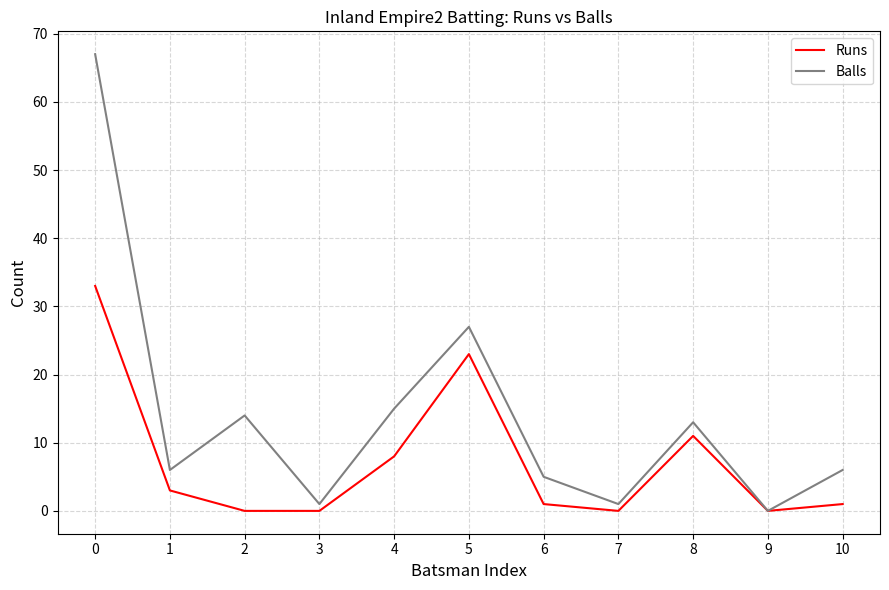

Rank the series at 3 from highest to lowest value.

Balls, Runs